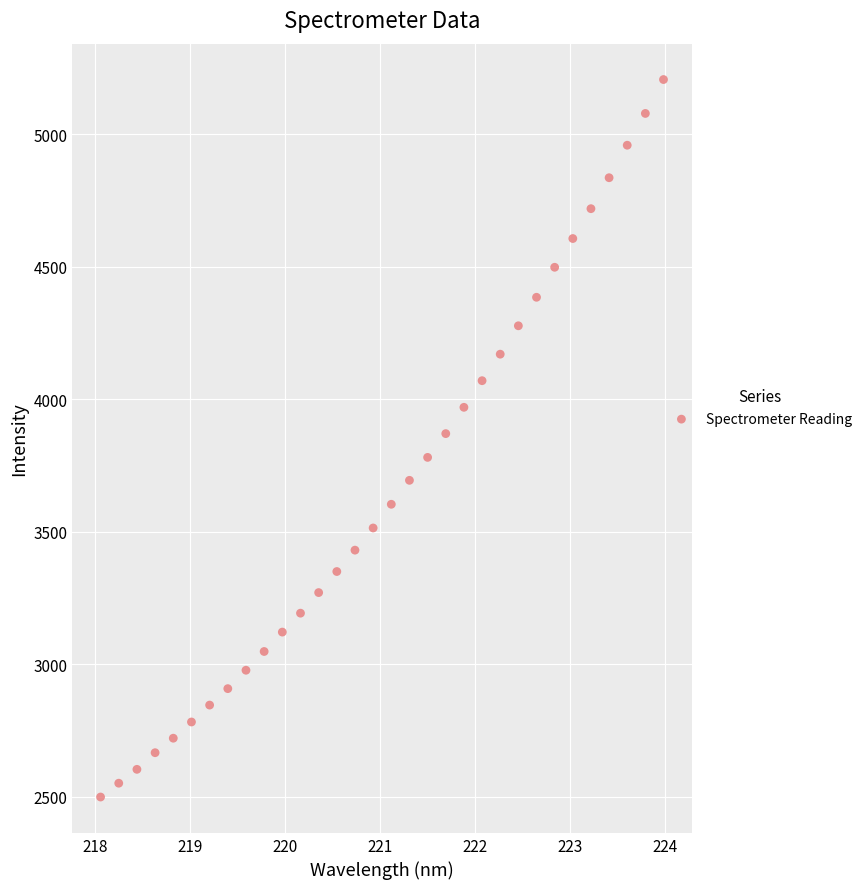

What is the range of X values (max minus min)?

5.9